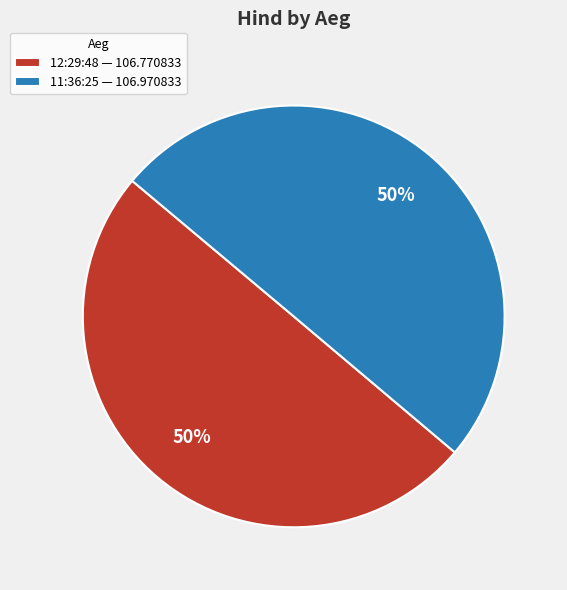

Do 11:36:25 and 12:29:48 together represent more than half of the pie?

Yes